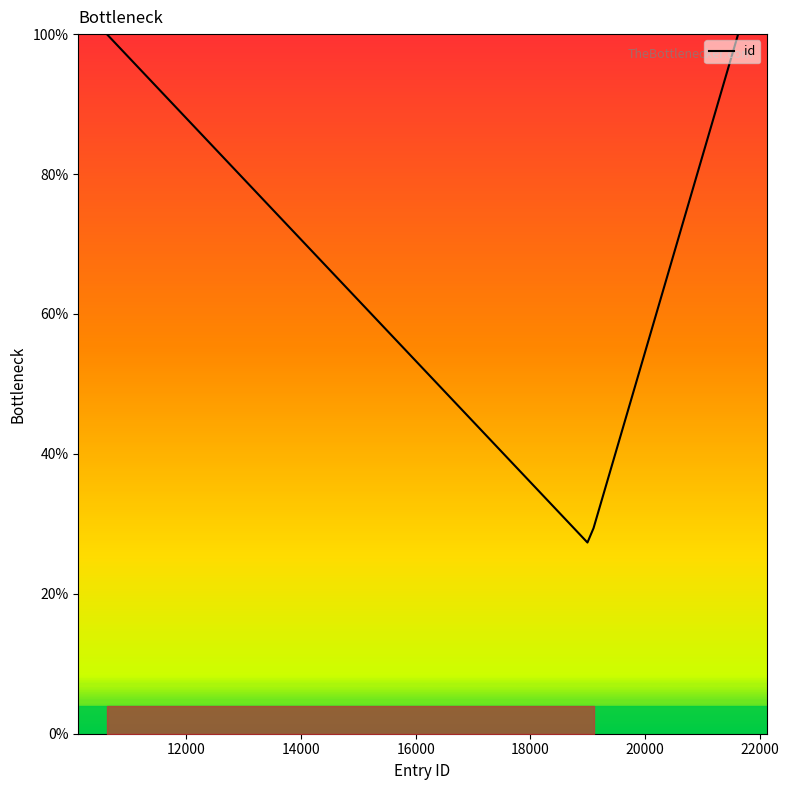

What is the smallest value displayed?

27.3